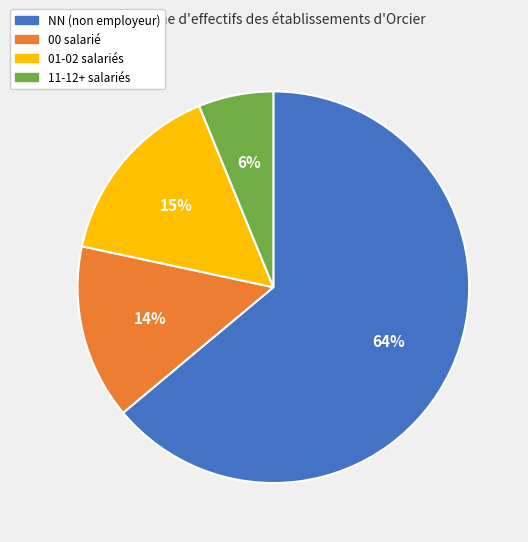

To the nearest percent, what percentage of the pie is 01-02 salariés?

15%